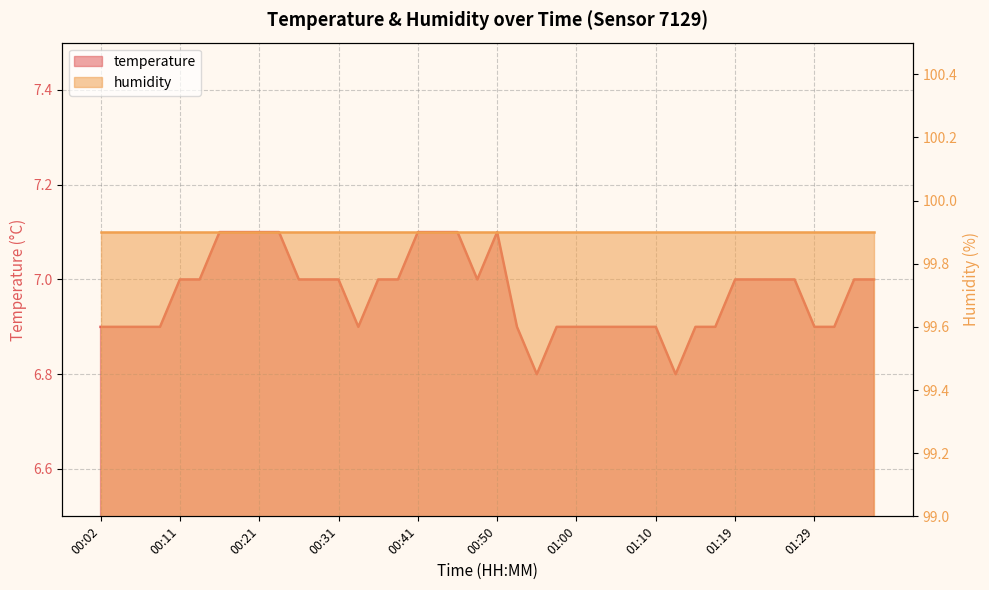

Does the chart display data point markers on the line(s)?

No